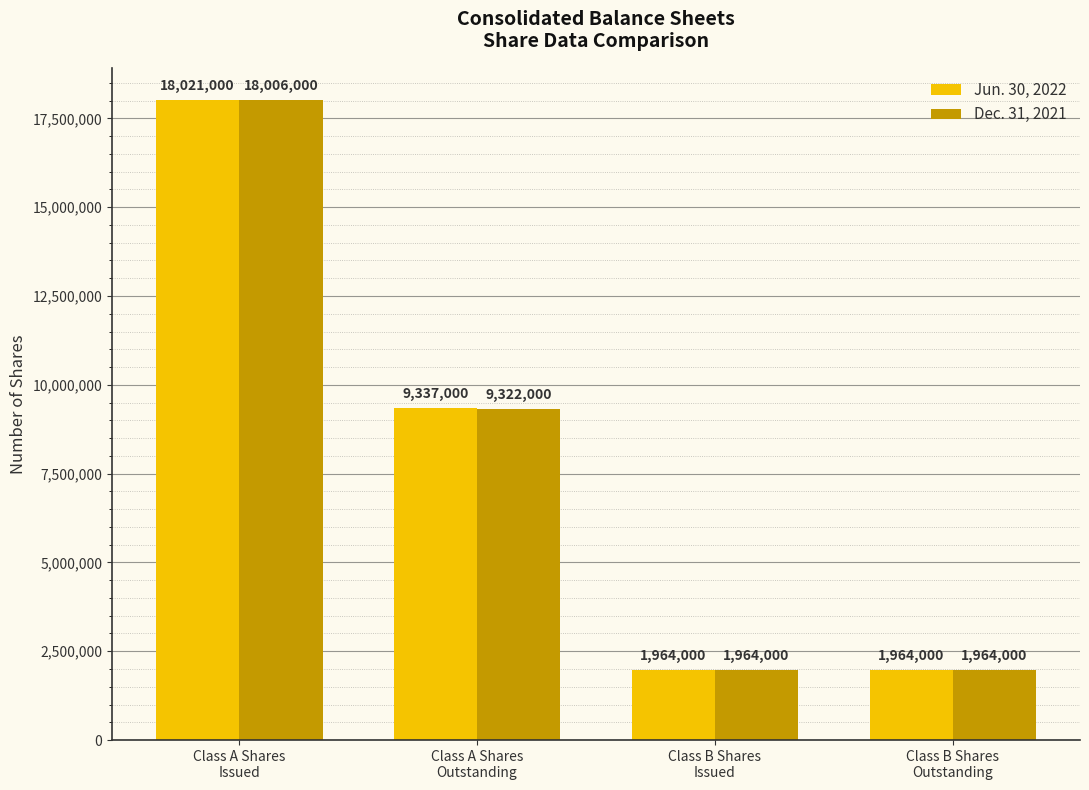

What is the label of the 2nd bar from the left?

Class A Shares
Outstanding